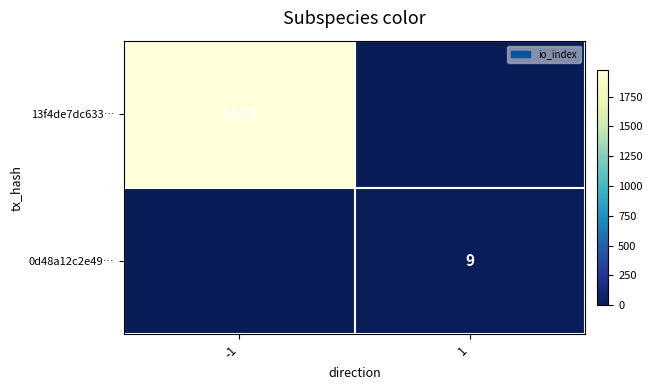

The 0d48a12c2e49… series shows 3 at 1. True or false?

False